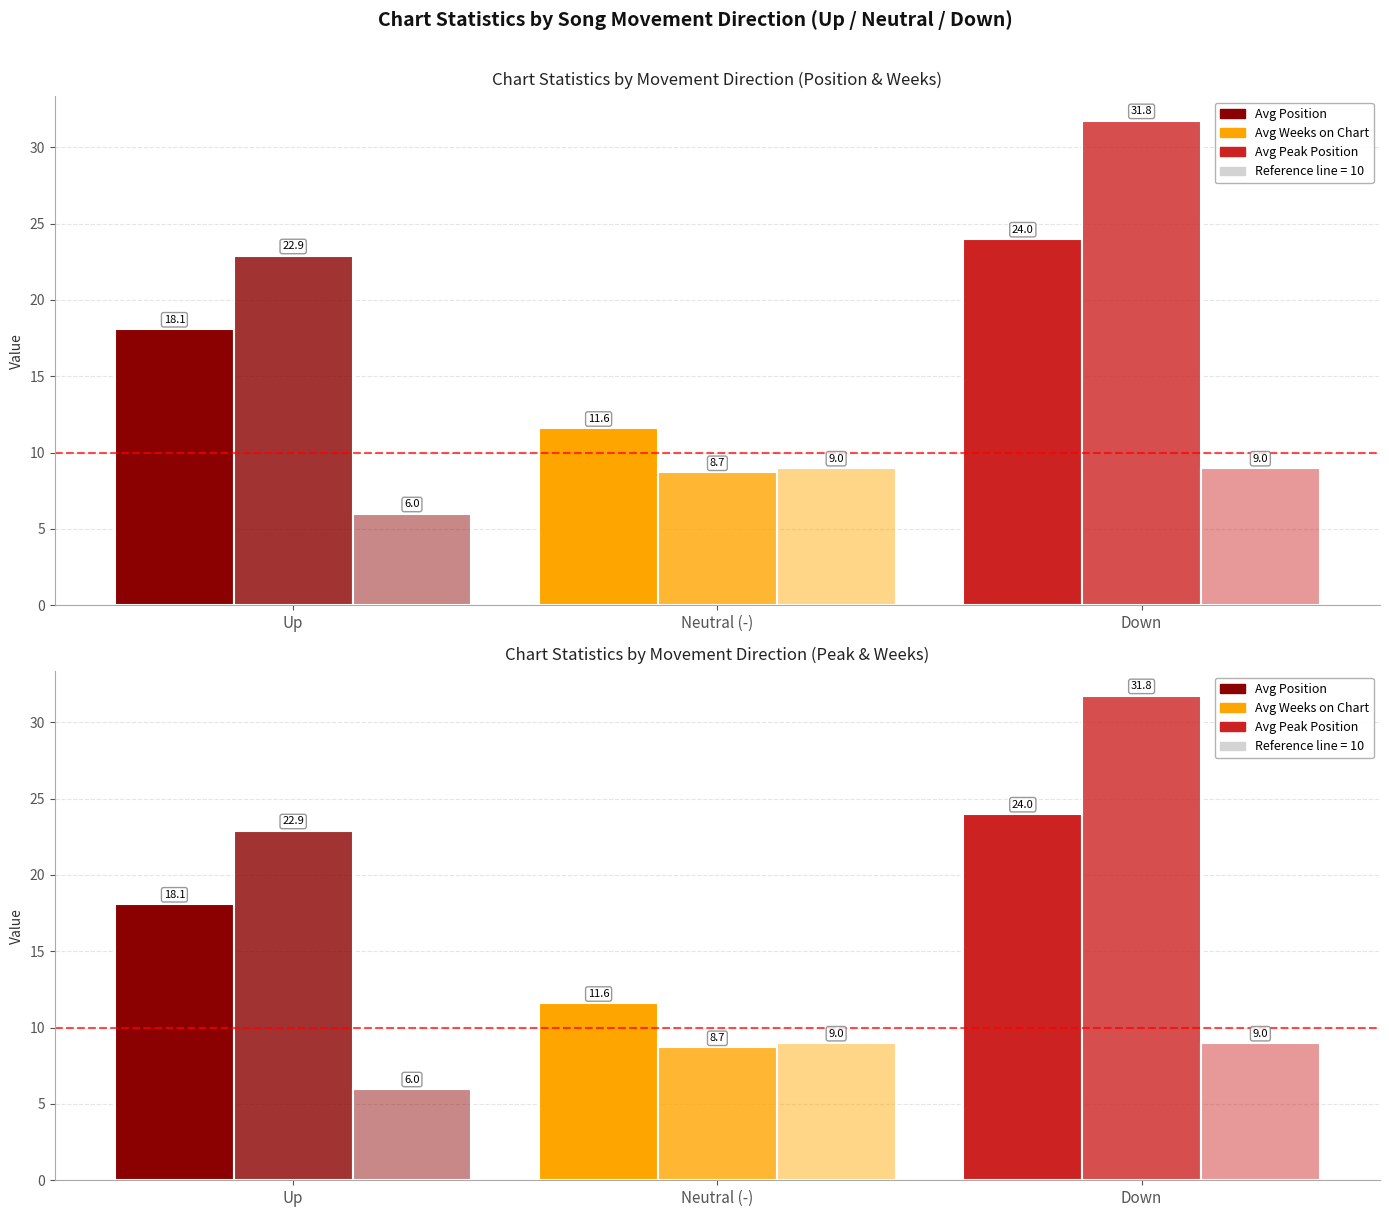

Is the value of Avg Weeks on Chart at Down greater than the value of Avg Position at Up?

Yes